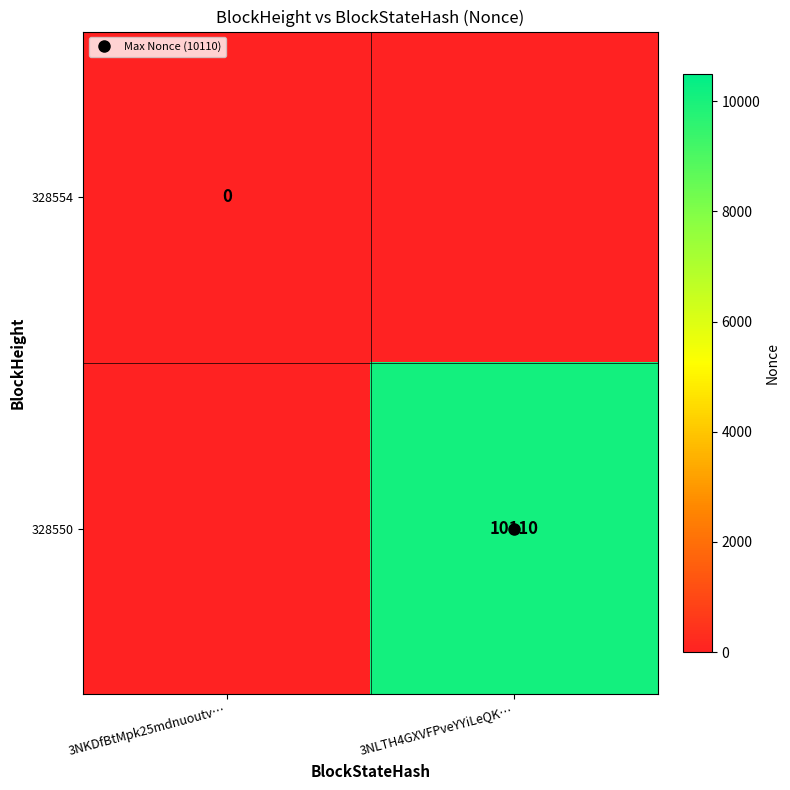

How many series are shown in this chart?

2